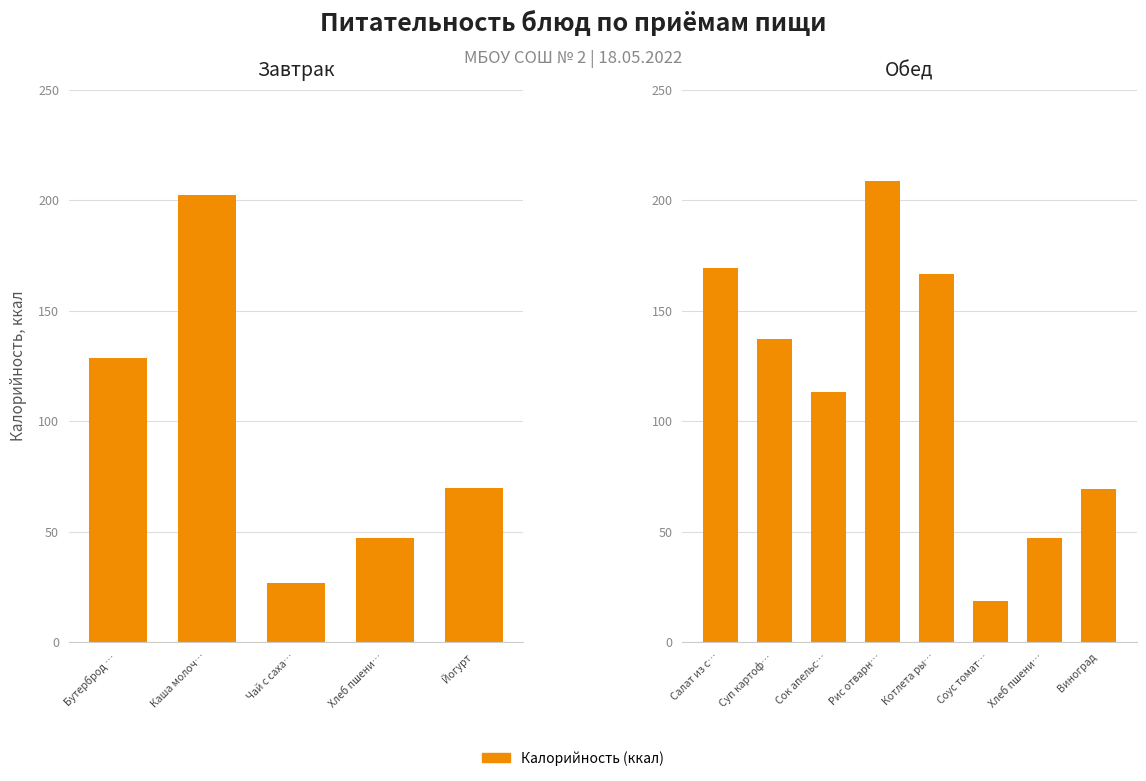

The value at Сок апельс… is 43.3. True or false?

False